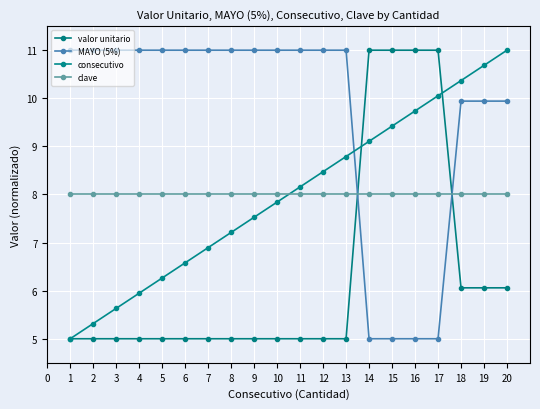

Which series ends up on top after the final intersection of MAYO (5%) and valor unitario?

MAYO (5%)